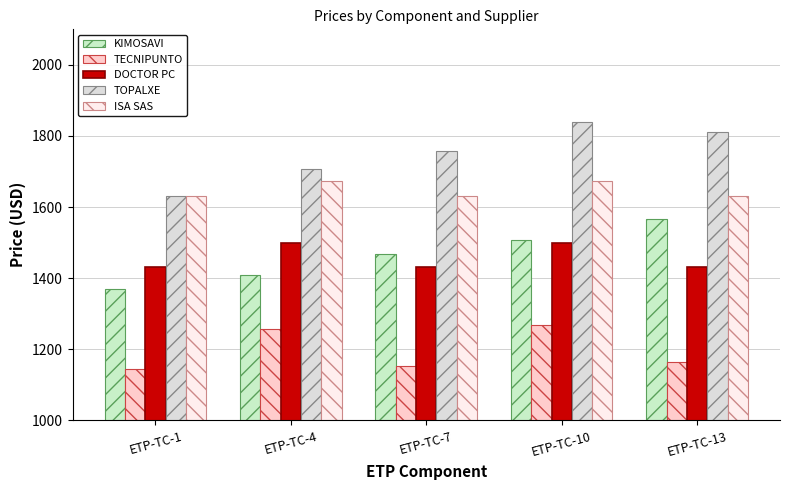

Reading right to left, list all the values displayed in this chart.

9. KIMOSAVI INTERNACIONAL SAS: ETP-TC-13=1566	ETP-TC-10=1507	ETP-TC-7=1467	ETP-TC-4=1408	ETP-TC-1=1370
41. TECNIPUNTO SEGURIDAD SAS: ETP-TC-13=1165	ETP-TC-10=1268	ETP-TC-7=1154	ETP-TC-4=1256	ETP-TC-1=1144
50. DOCTOR PC MAYORISTA SAS: ETP-TC-13=1432	ETP-TC-10=1499	ETP-TC-7=1432	ETP-TC-4=1499	ETP-TC-1=1432
52. TOPALXE SAS: ETP-TC-13=1812	ETP-TC-10=1838	ETP-TC-7=1758	ETP-TC-4=1706	ETP-TC-1=1631
80. ISA SAS: ETP-TC-13=1631	ETP-TC-10=1674	ETP-TC-7=1631	ETP-TC-4=1674	ETP-TC-1=1631